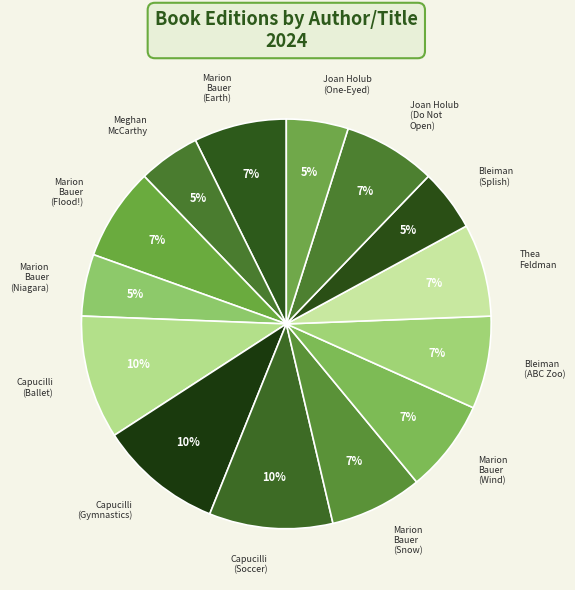

To the nearest percent, what portion does Thea Feldman represent?

7%